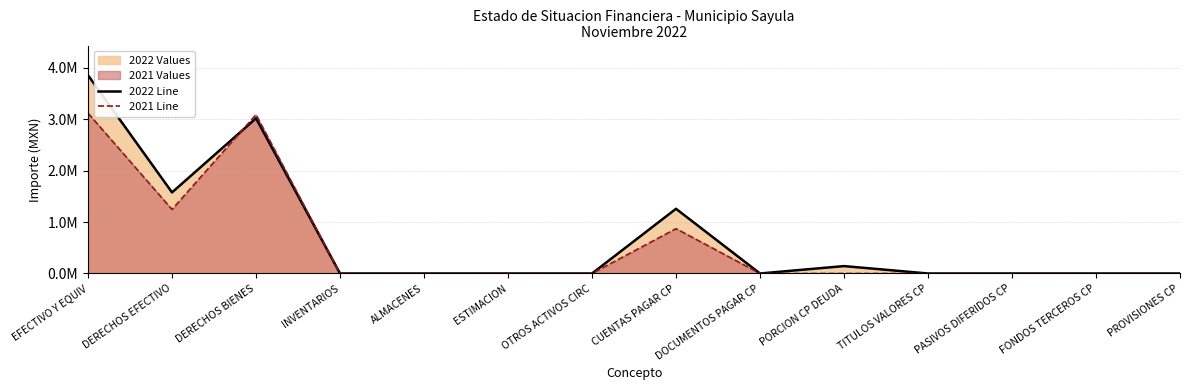

Does the chart have visible grid lines?

Yes